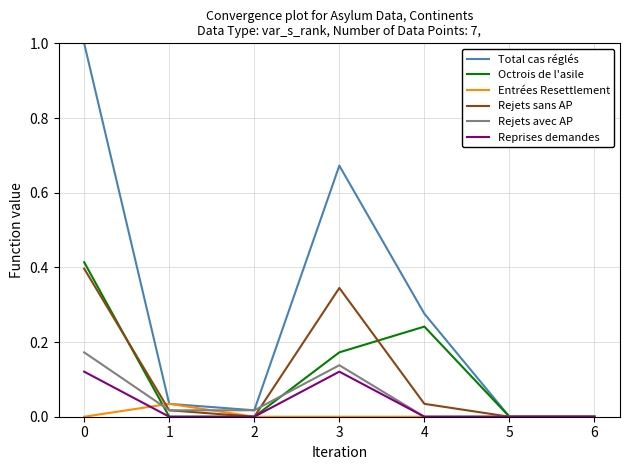

True or false: Octrois de l'asile has a value of 0.6 at 0.

False